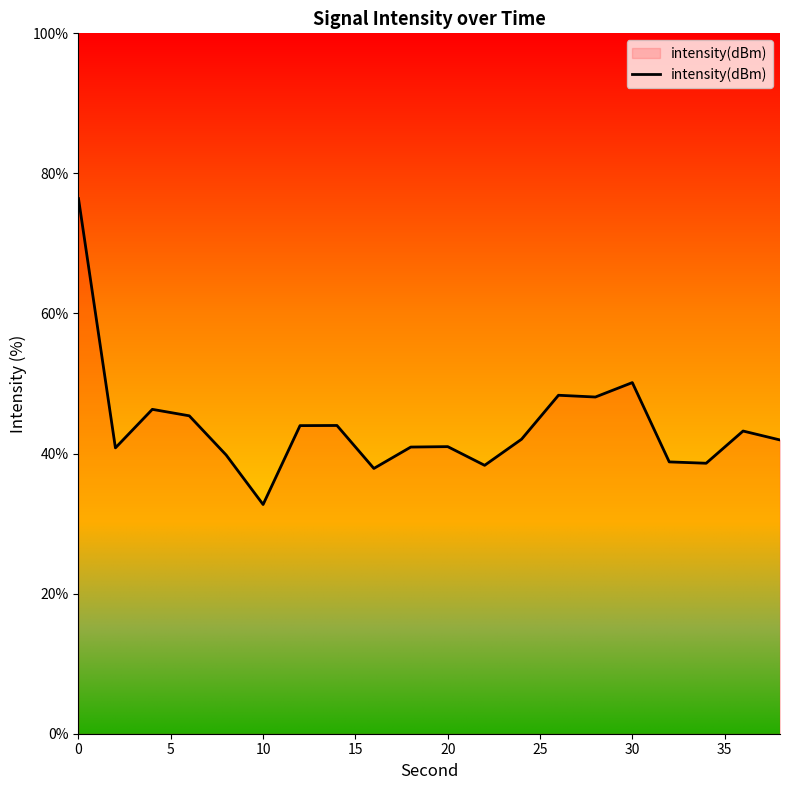

What is the smallest value displayed?

32.7